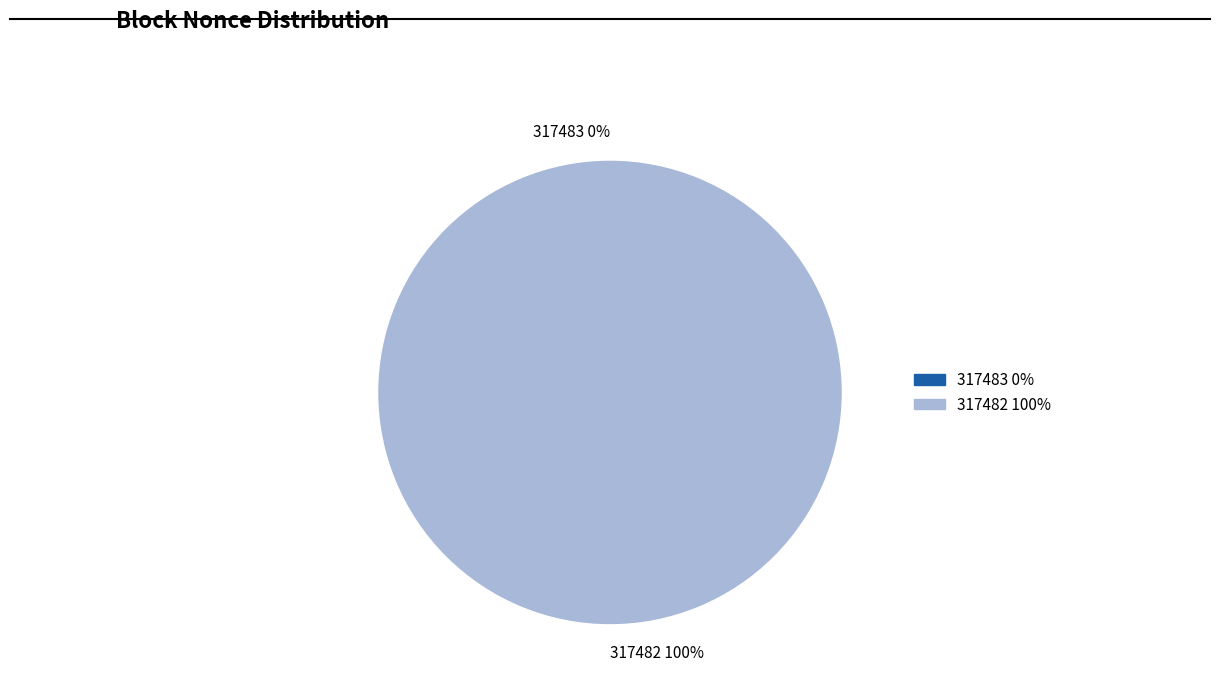

The 317482 slice represents 99% of the pie. True or false?

False